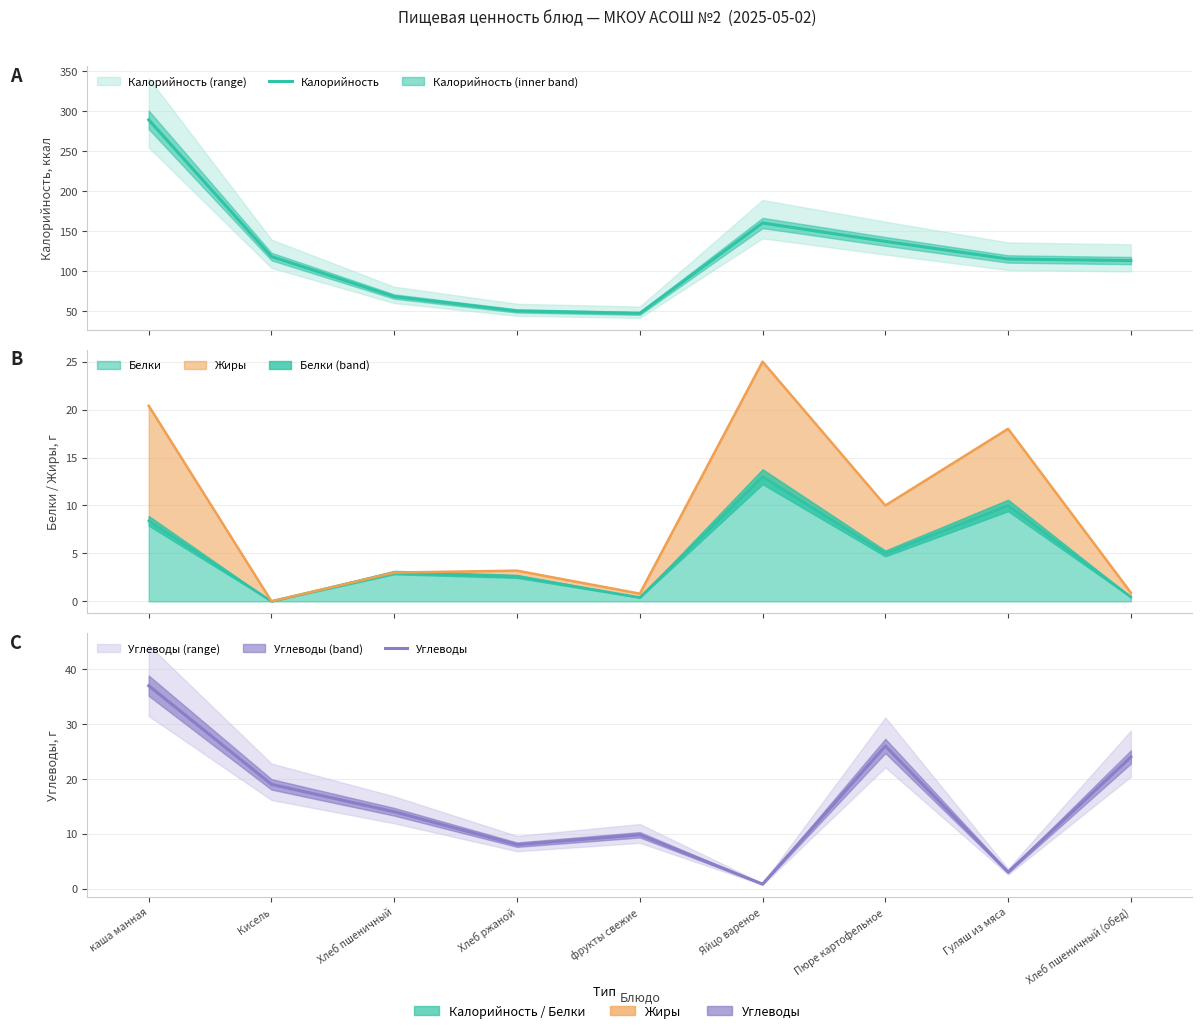

True or false: Углеводы has a value of 35.0 at Хлеб пшеничный (обед).

False